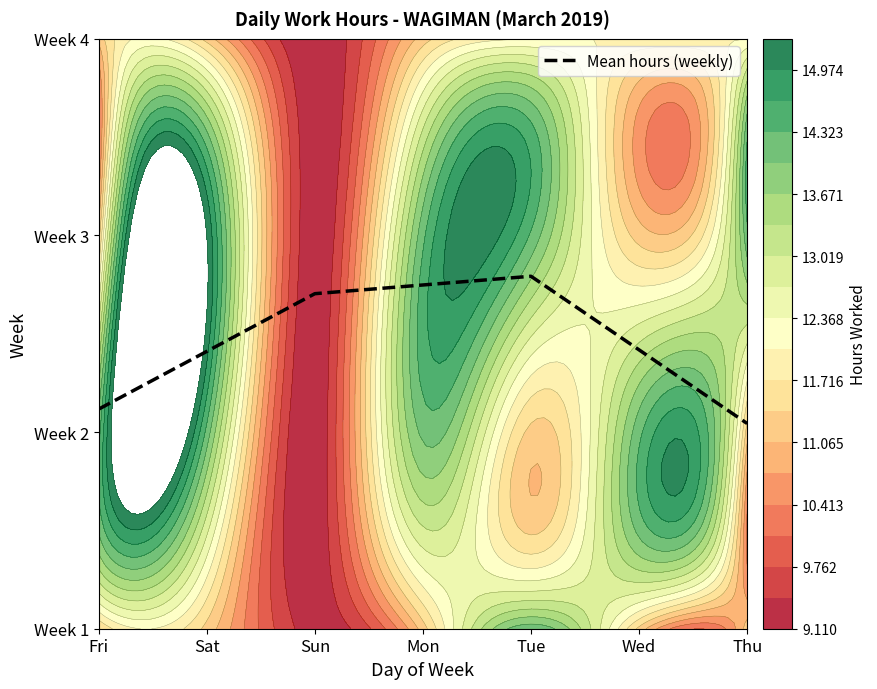

At which category is the sum across all series the highest?

Sat